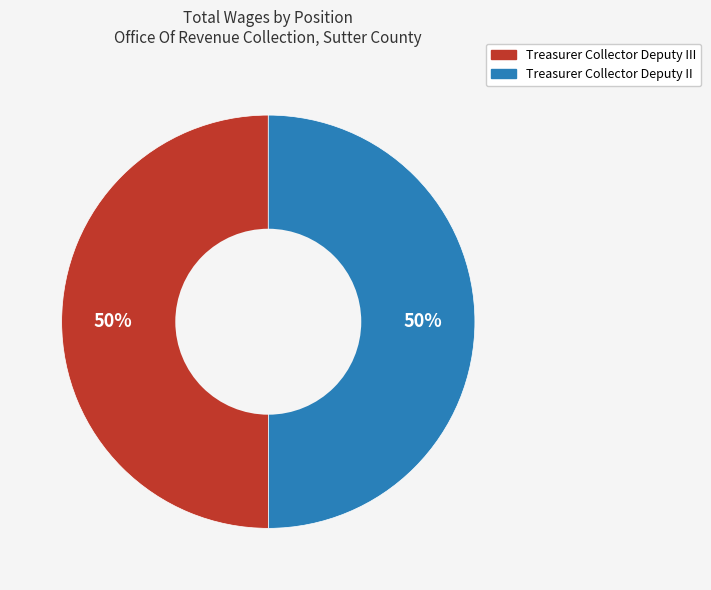

To the nearest percent, what is the average slice percentage?

50%